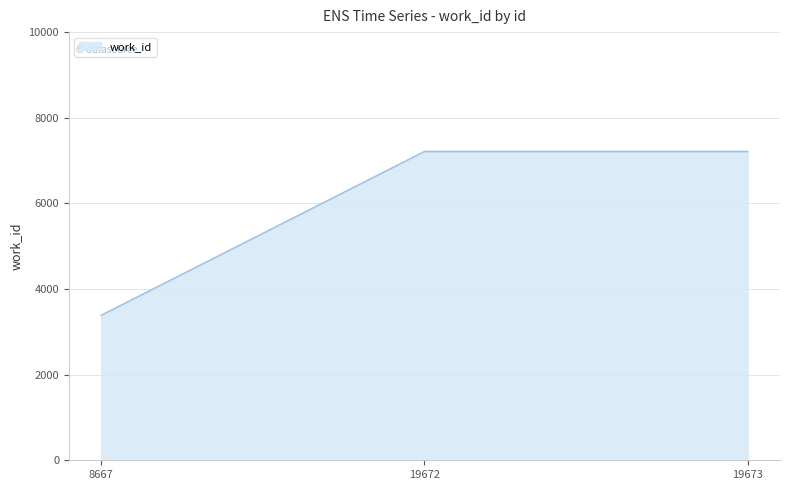

Between 19673 and 8667, which is larger?

19673